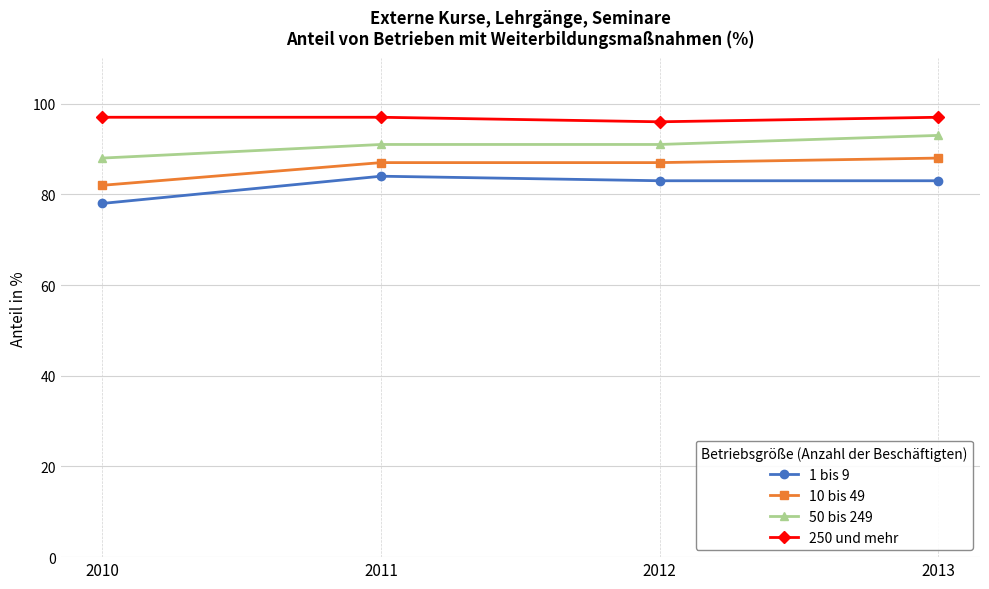

The value of 50 bis 249 at 2013 is 93. True or false?

True